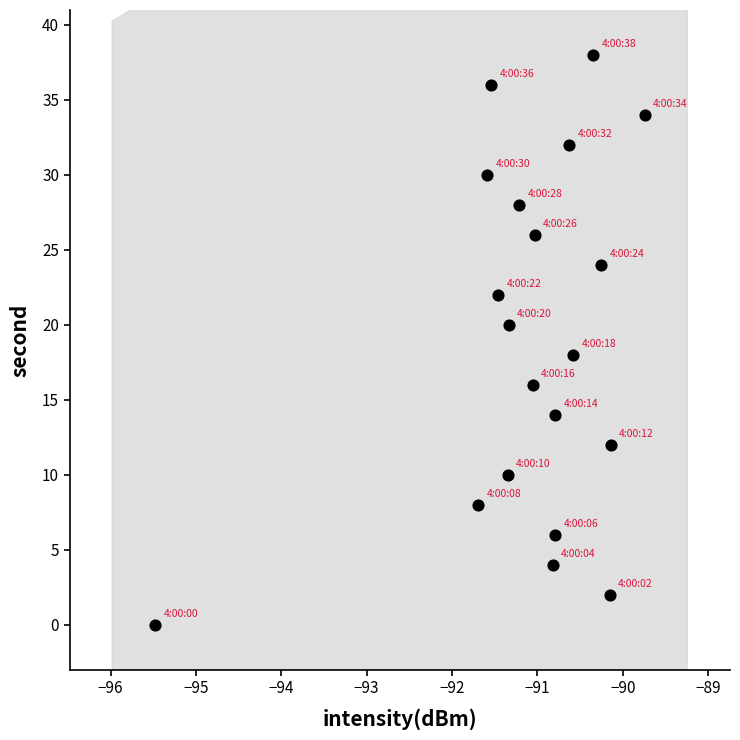

What is the range of Y values (max minus min)?

38